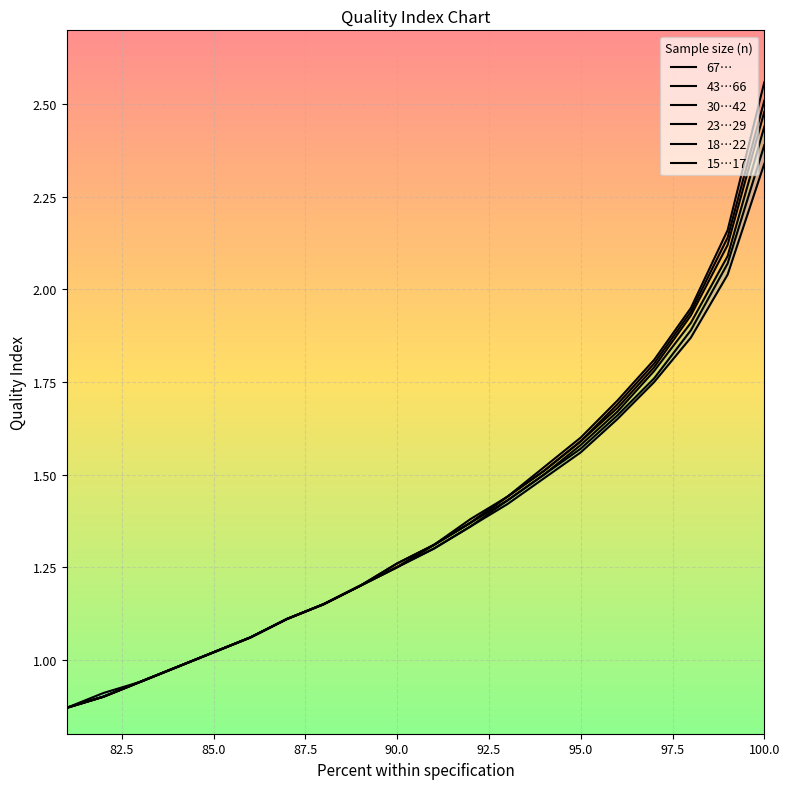

Is this an area chart (filled region under the line)?

No